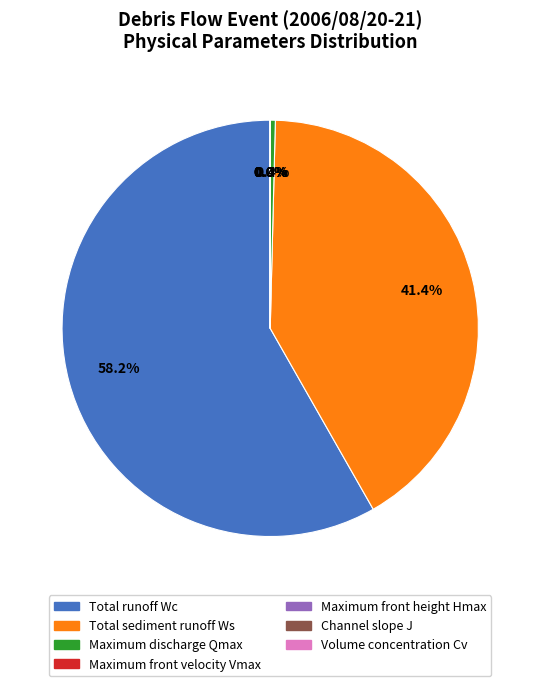

Between Maximum discharge Qmax and Total runoff Wc, which is larger?

Total runoff Wc